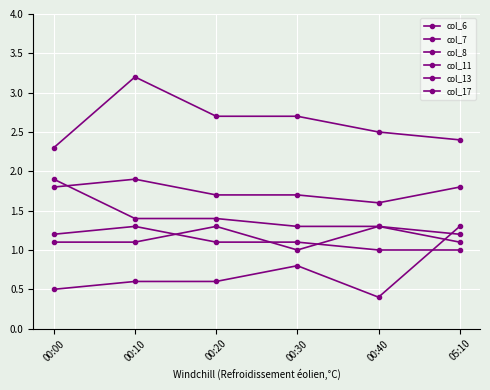

Reading left to right, transcribe all the data shown in this chart.

col_6: 2.3	3.2	2.7	2.7	2.5	2.4
col_7: 1.8	1.9	1.7	1.7	1.6	1.8
col_8: 1.9	1.4	1.4	1.3	1.3	1.2
col_11: 1.1	1.1	1.3	1.0	1.3	1.1
col_13: 1.2	1.3	1.1	1.1	1.0	1.0
col_17: 0.5	0.6	0.6	0.8	0.4	1.3